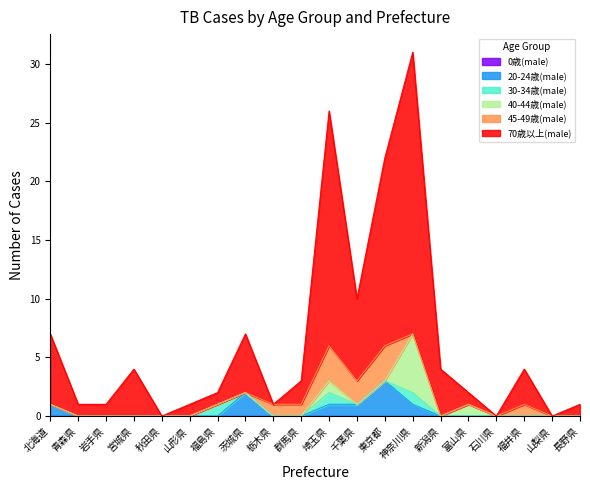

At how many categories does at least one series exceed 18?

2